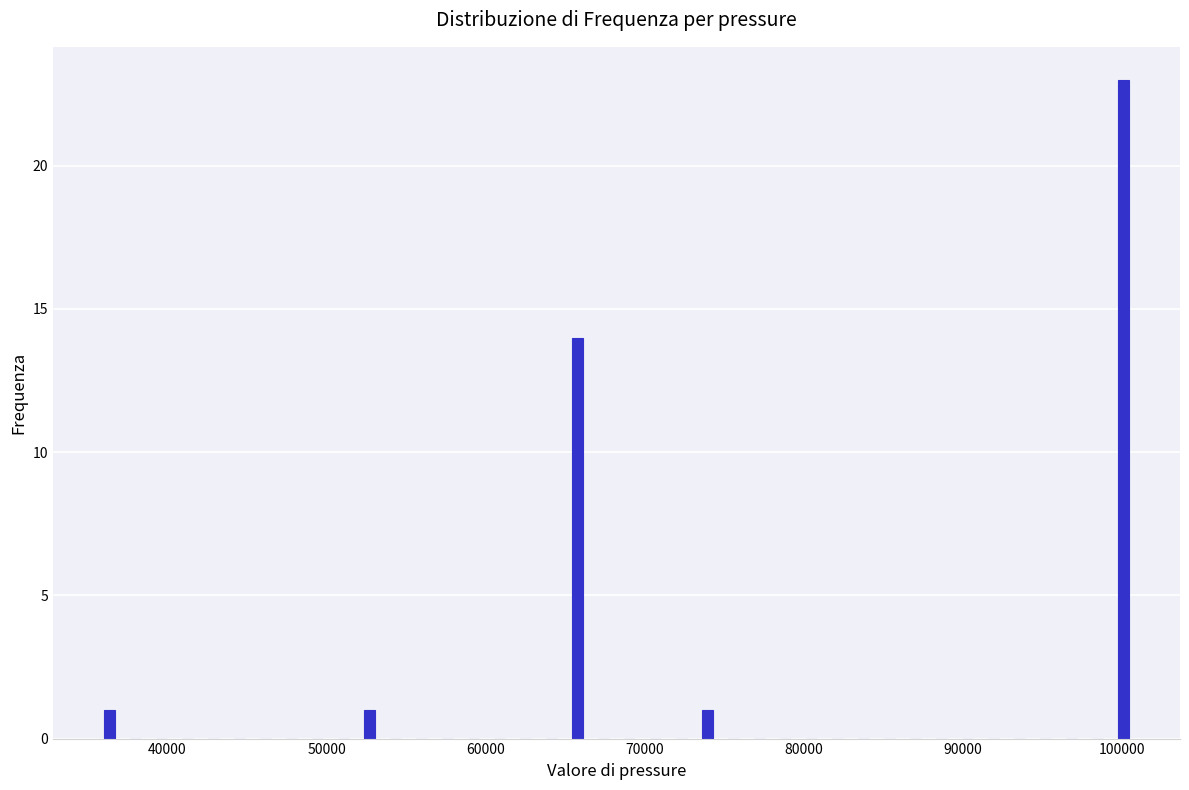

Around what value on the x-axis is the tallest bar? Give the approximate position of its centre, as read against the axis.

100000